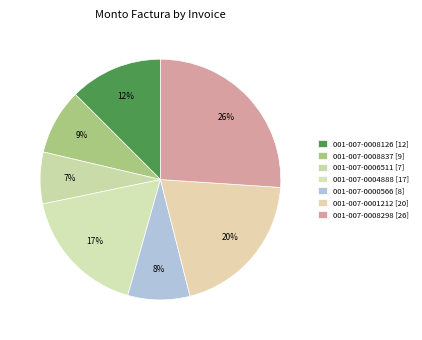

How many segments does this pie chart have?

7